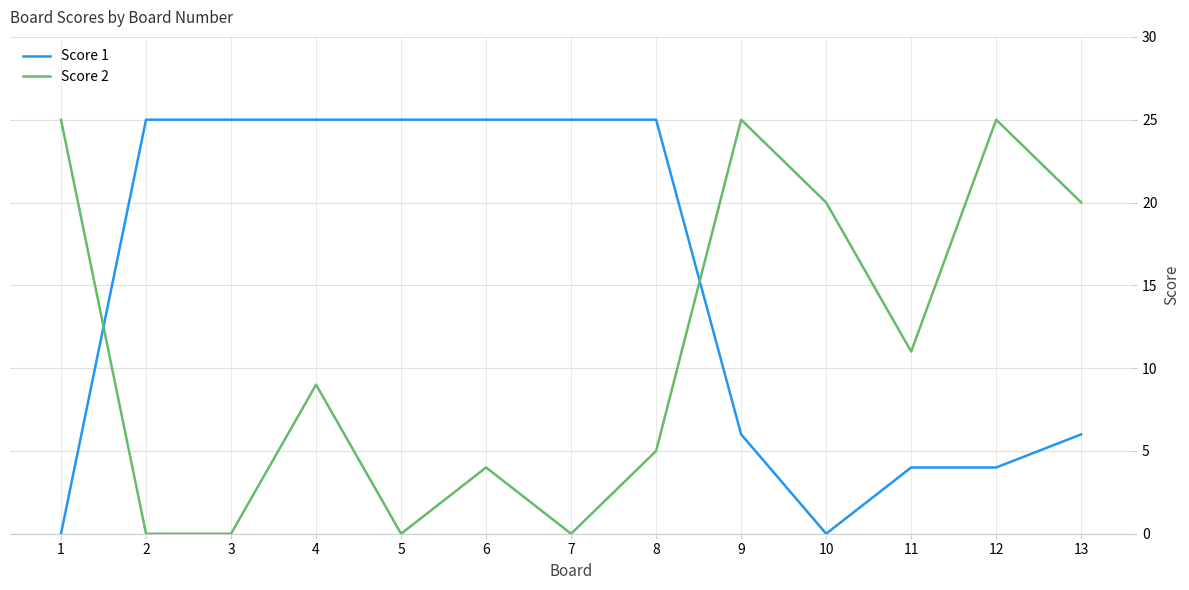

What is the difference between the highest and lowest values at 13?

14